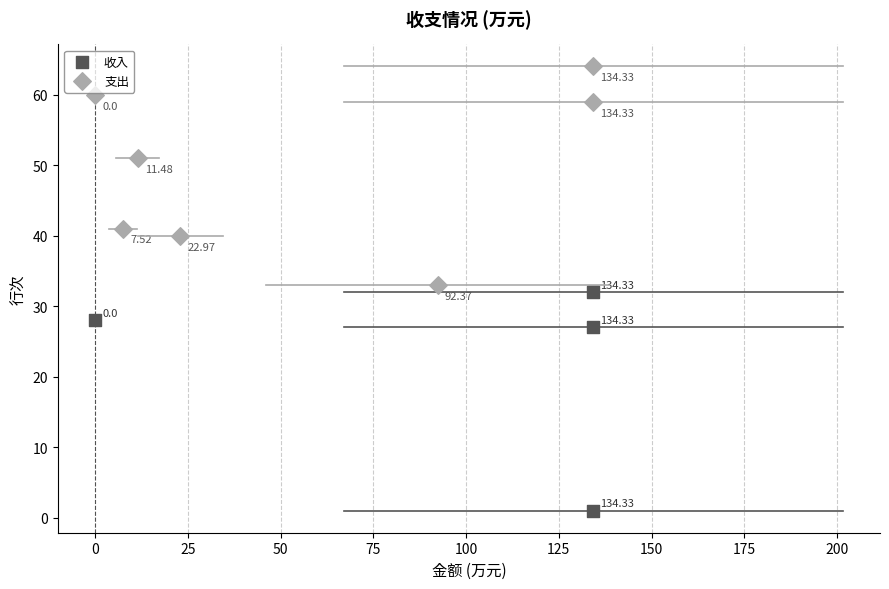

Which series reaches the minimum Y coordinate?

收入